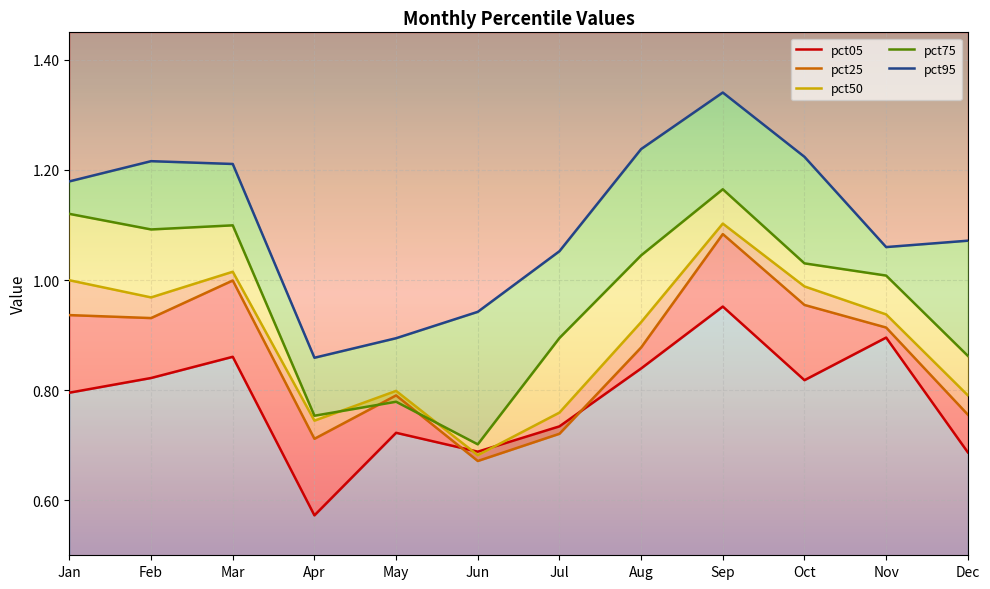

Between which two adjacent categories do pct05 and pct50 first intersect?

May and Jun